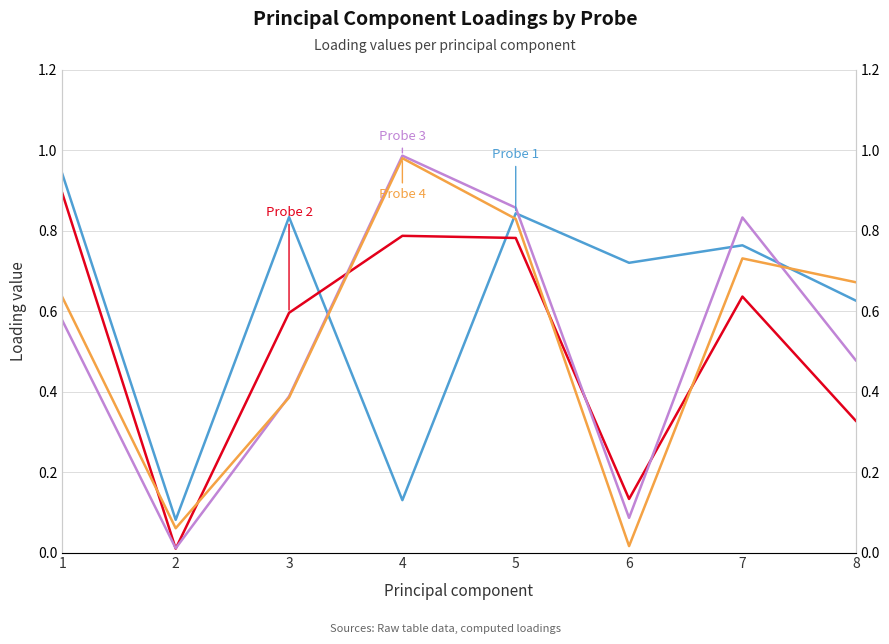

What is the total value across all series at 1?

3.0